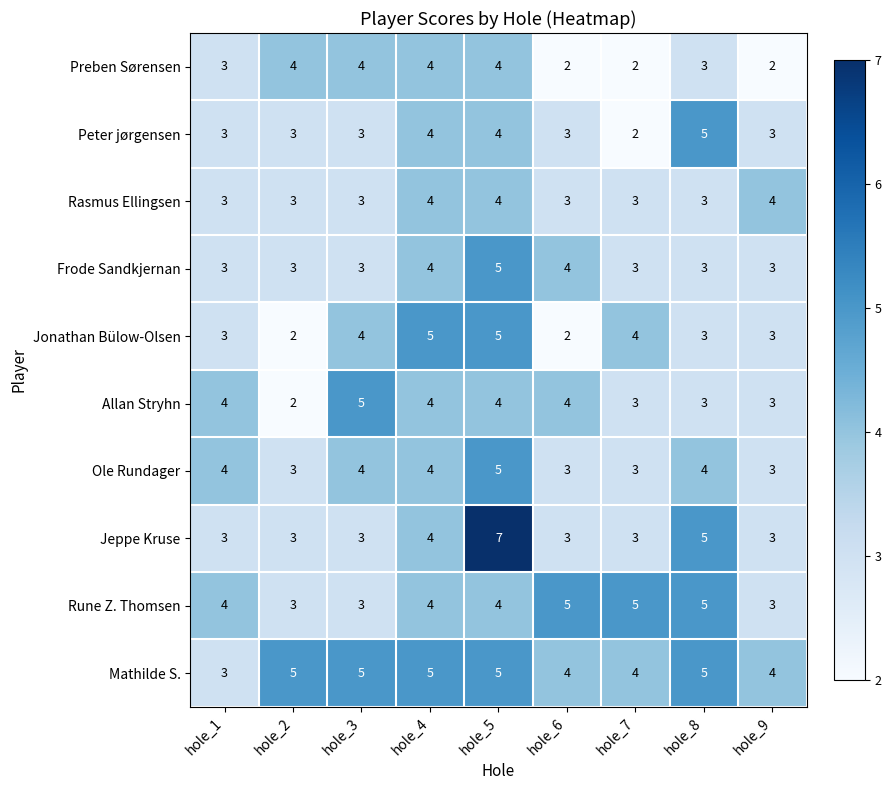

What is the spread (max minus min) of values at hole_3?

2